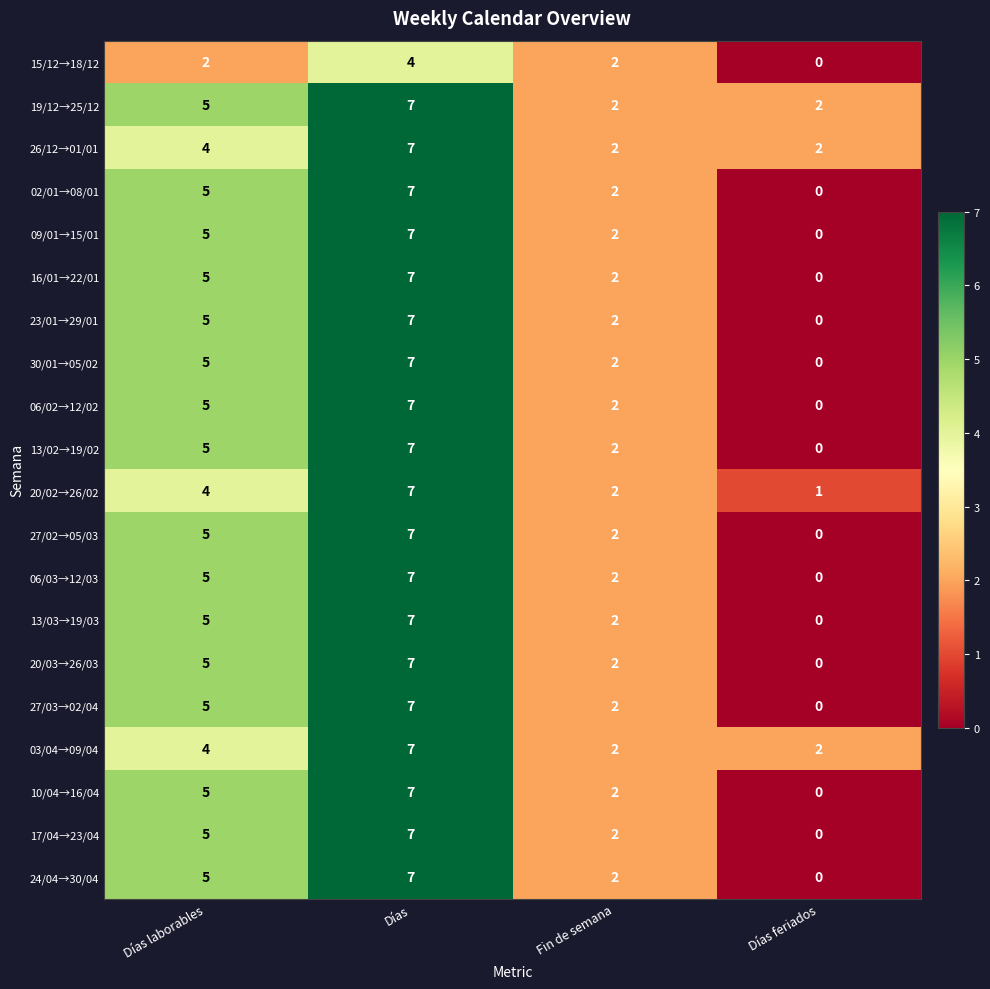

What is the total value across all series at Fin de semana?

40